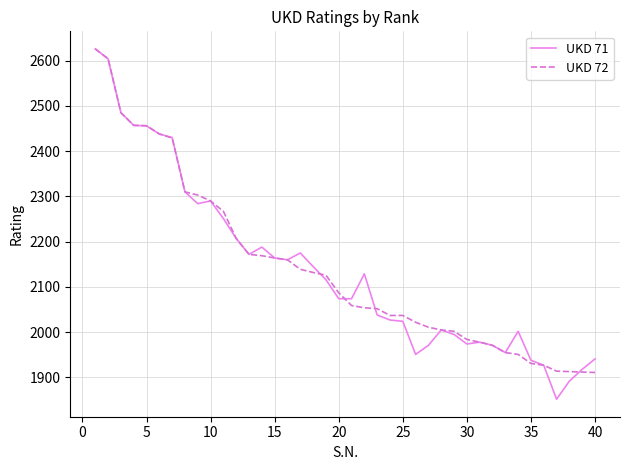

Which series has the widest spread of values?

UKD 71